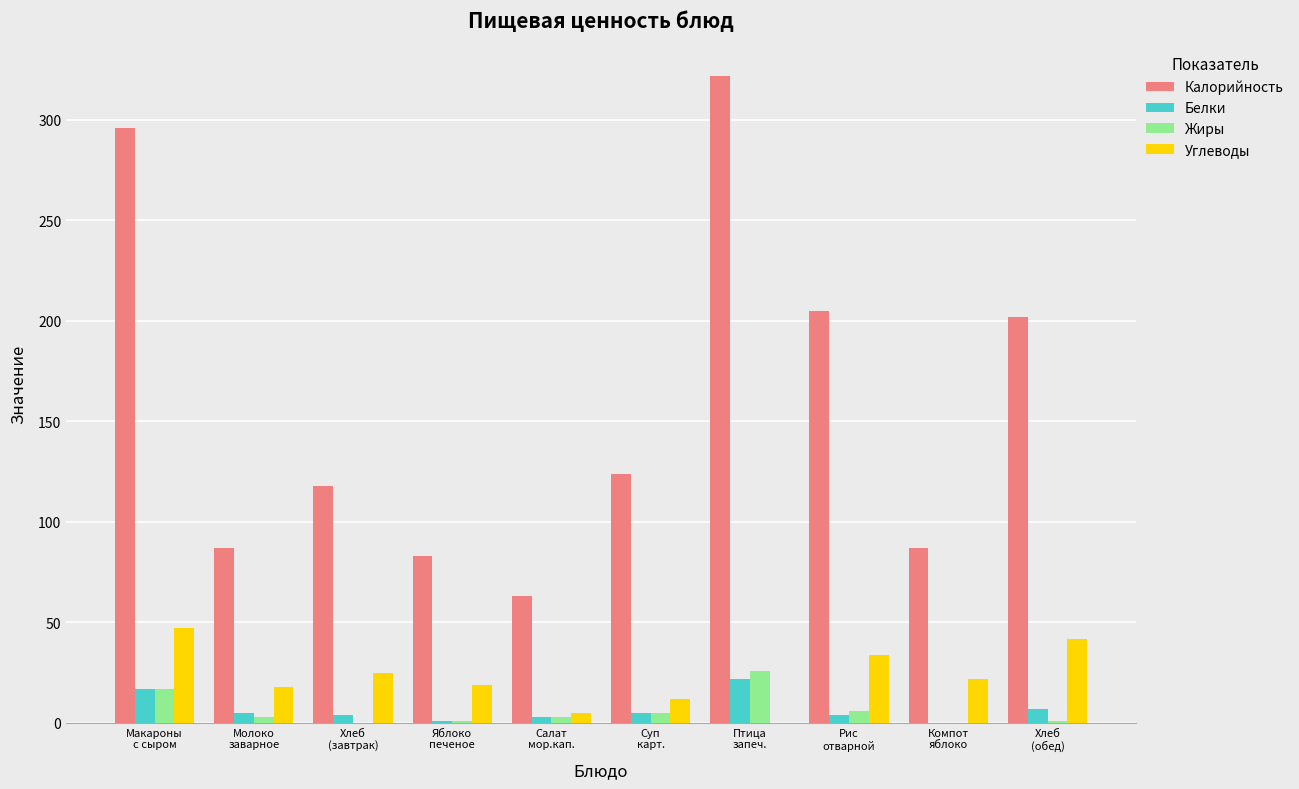

Where does the Жиры series first go above 3?

Макароны
с сыром